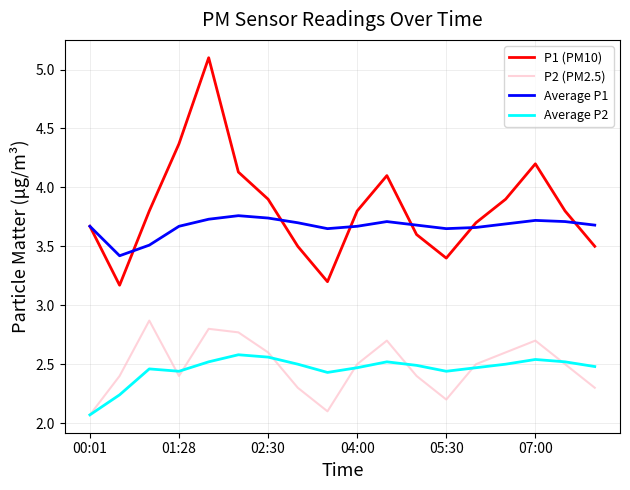

What is the maximum value shown in the chart?

5.1